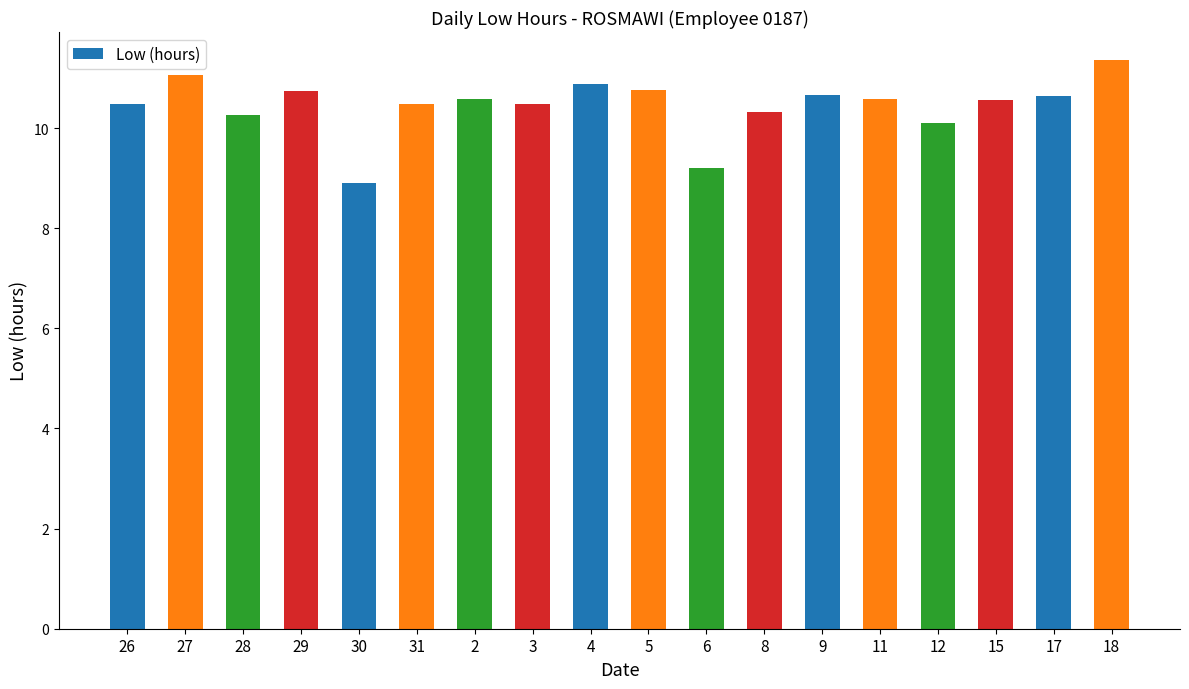

What is the change in value from 3 to 18?

+0.9